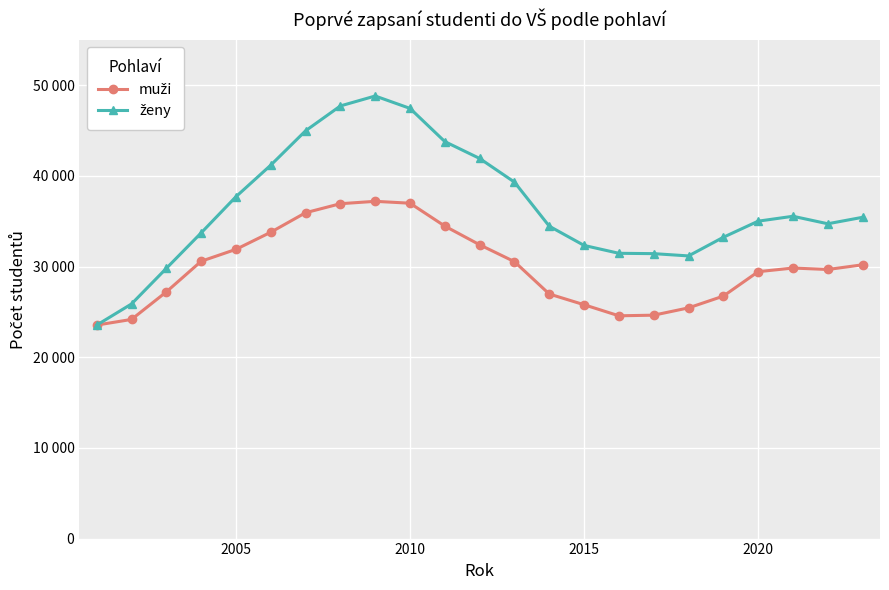

In ženy, how many points are higher than both neighbors (excluding endpoints)?

2